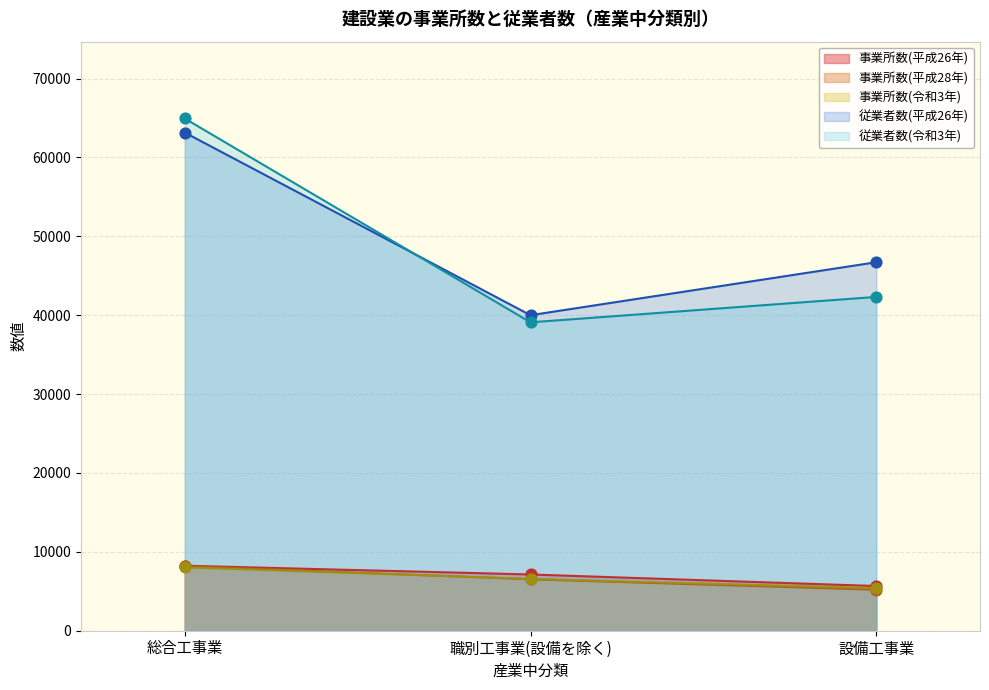

Which series has the largest Y range (max minus min)?

従業者数(令和3年)